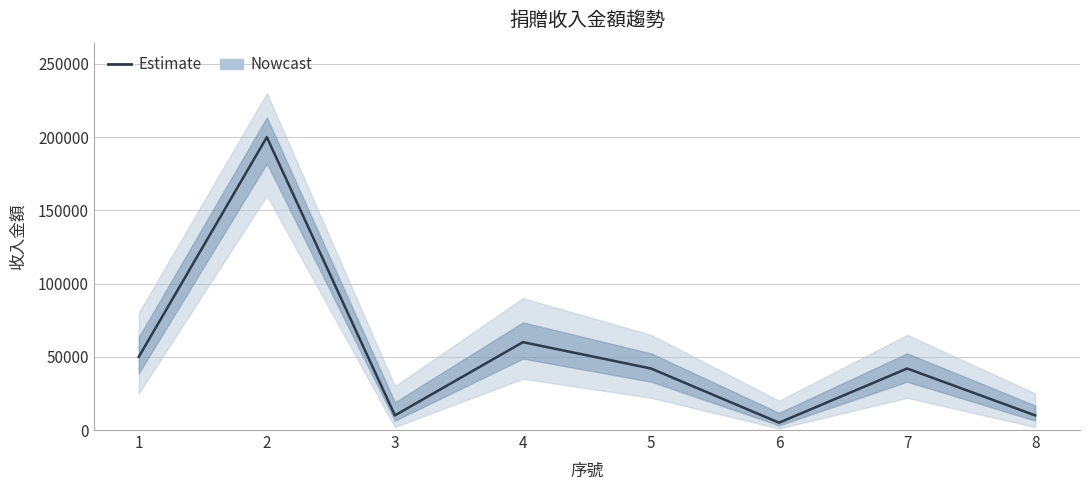

At which category does the data reach its first local valley?

3